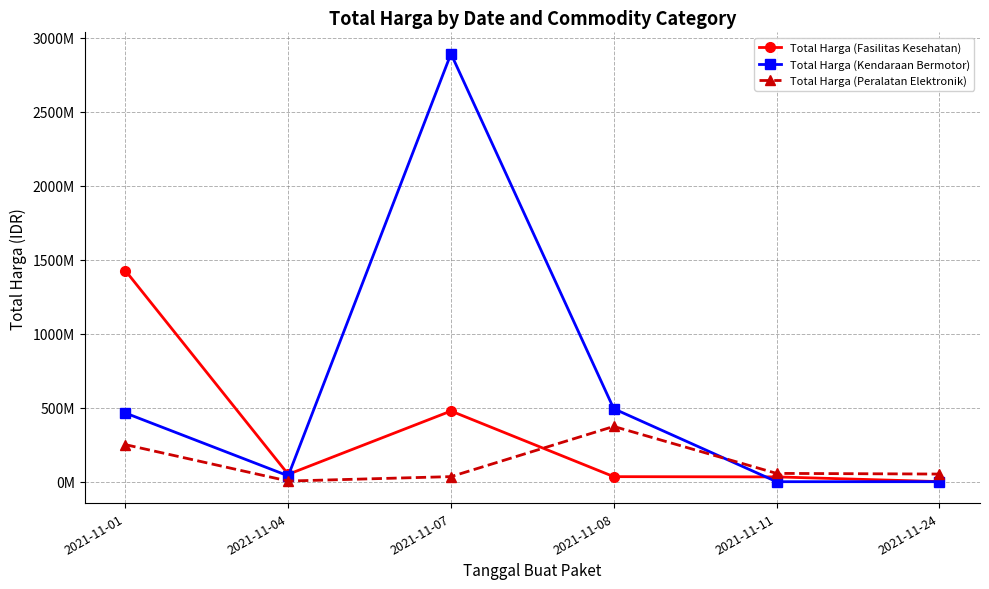

Is this an area chart (filled region under the line)?

No